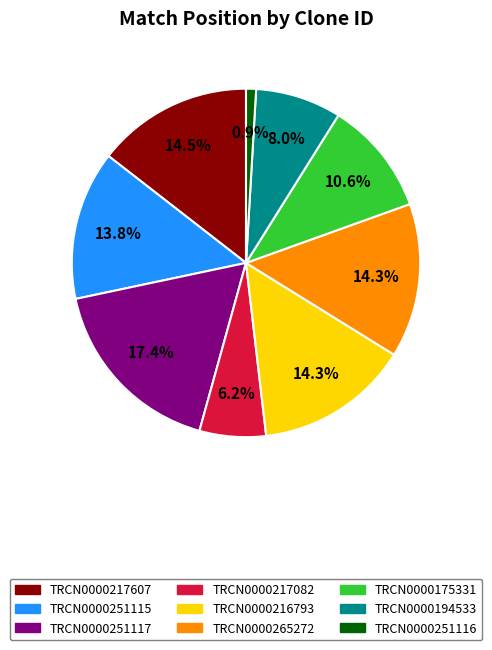

Does any single category account for the majority?

No